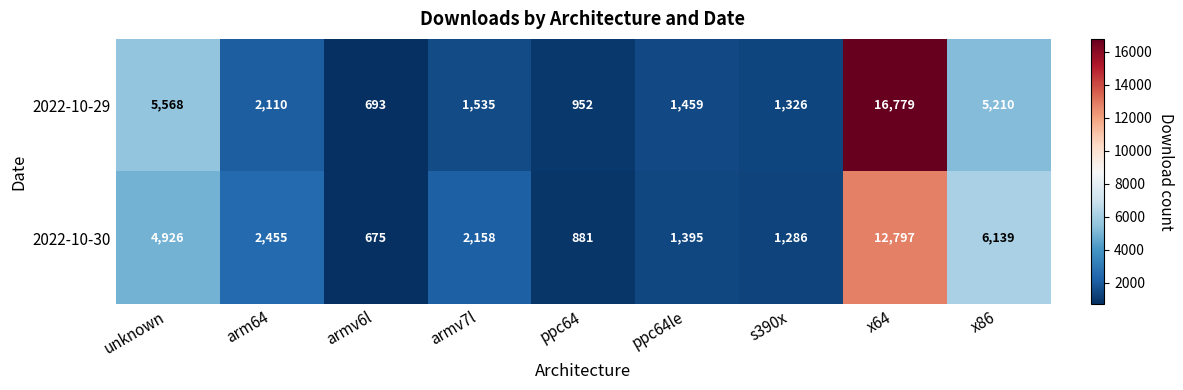

Which series has the largest range (max minus min)?

2022-10-29